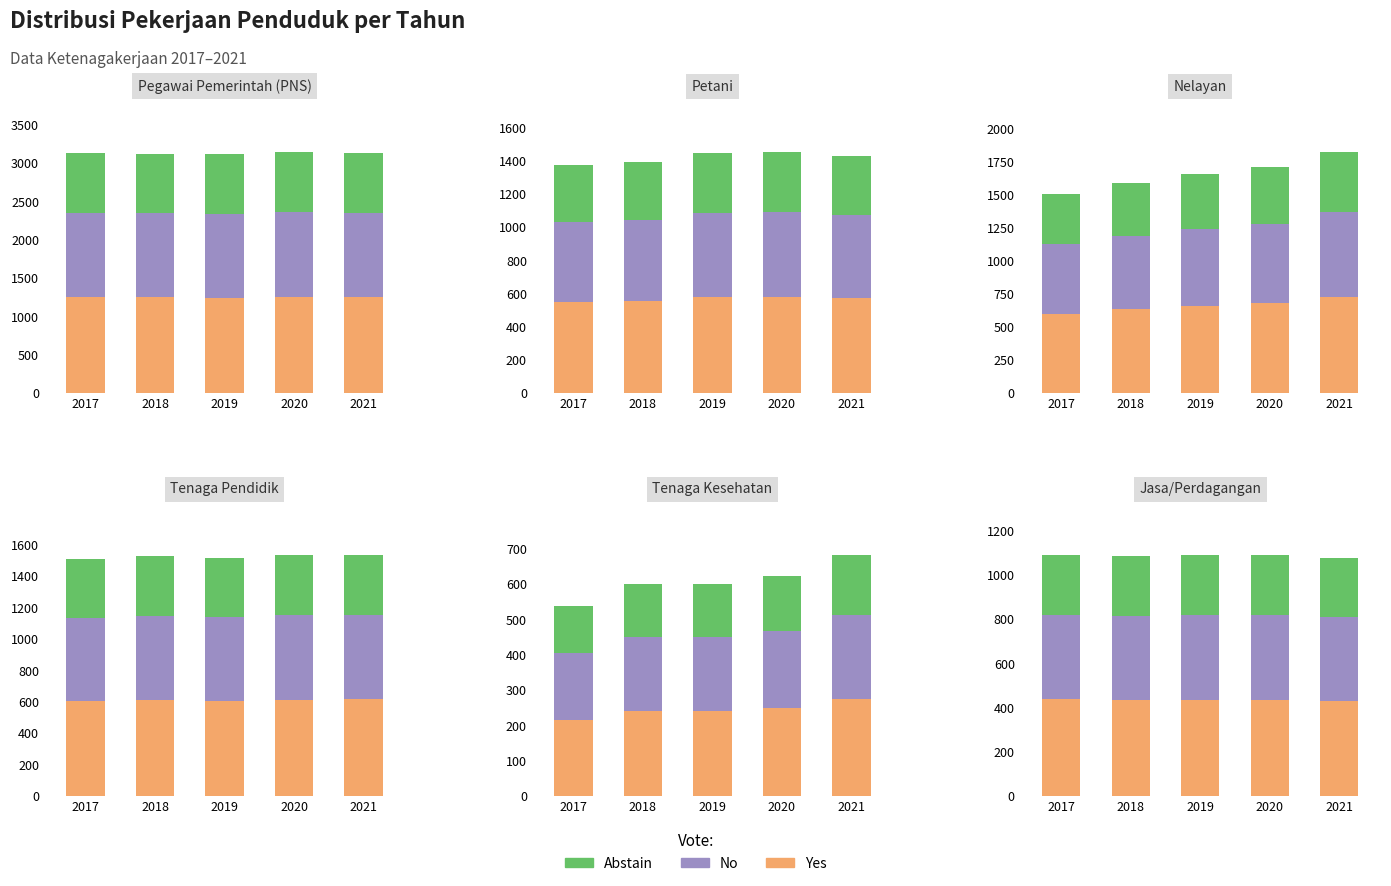

What is the value of the Yes bar at the 3rd from the left?

436.0